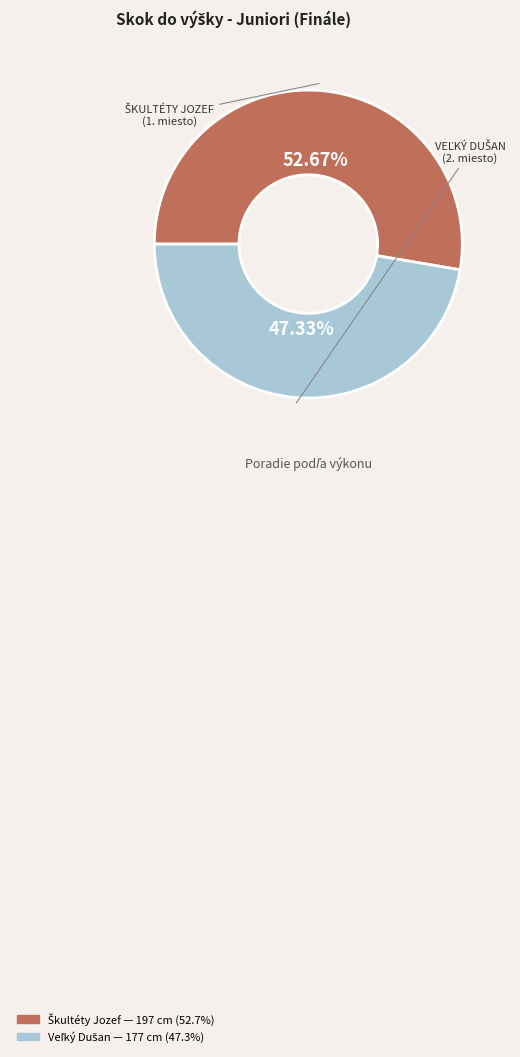

Is there any slice that represents more than half of the pie?

Yes